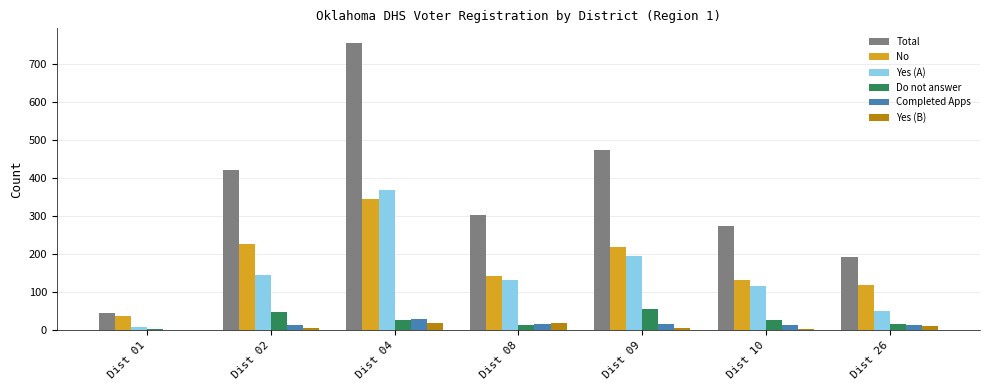

What is the maximum value for Completed Apps?

29